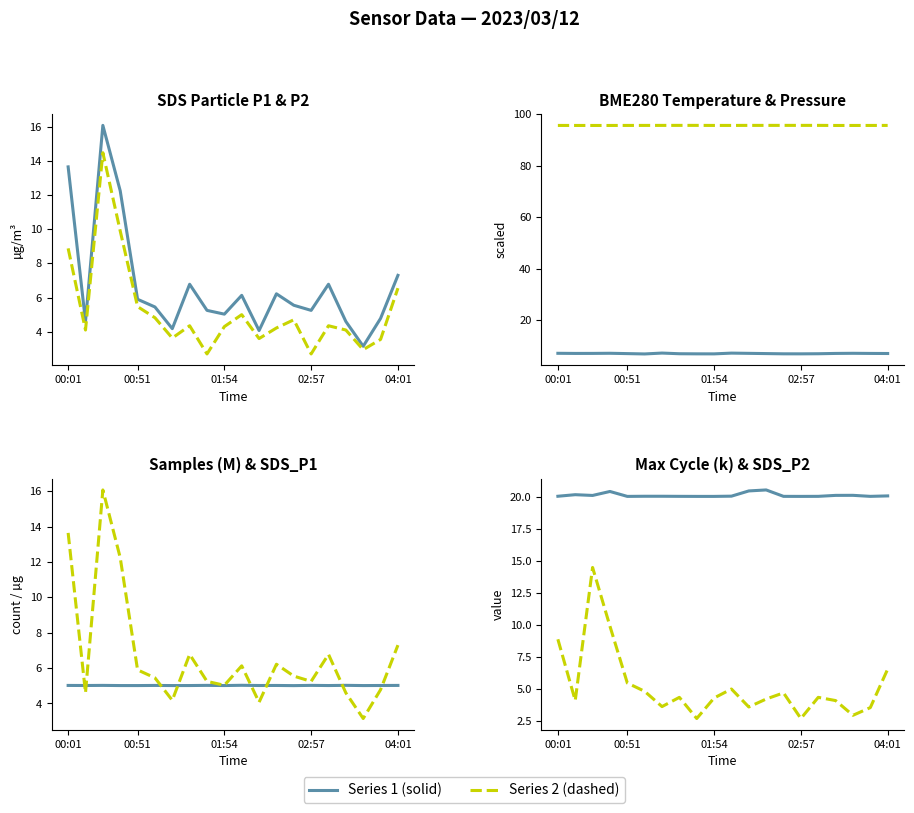

How many lines are shown in the chart?

6